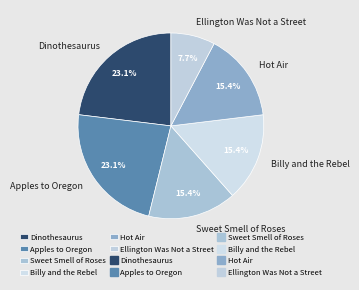

Is the sum of Ellington Was Not a Street and Apples to Oregon greater than half?

No